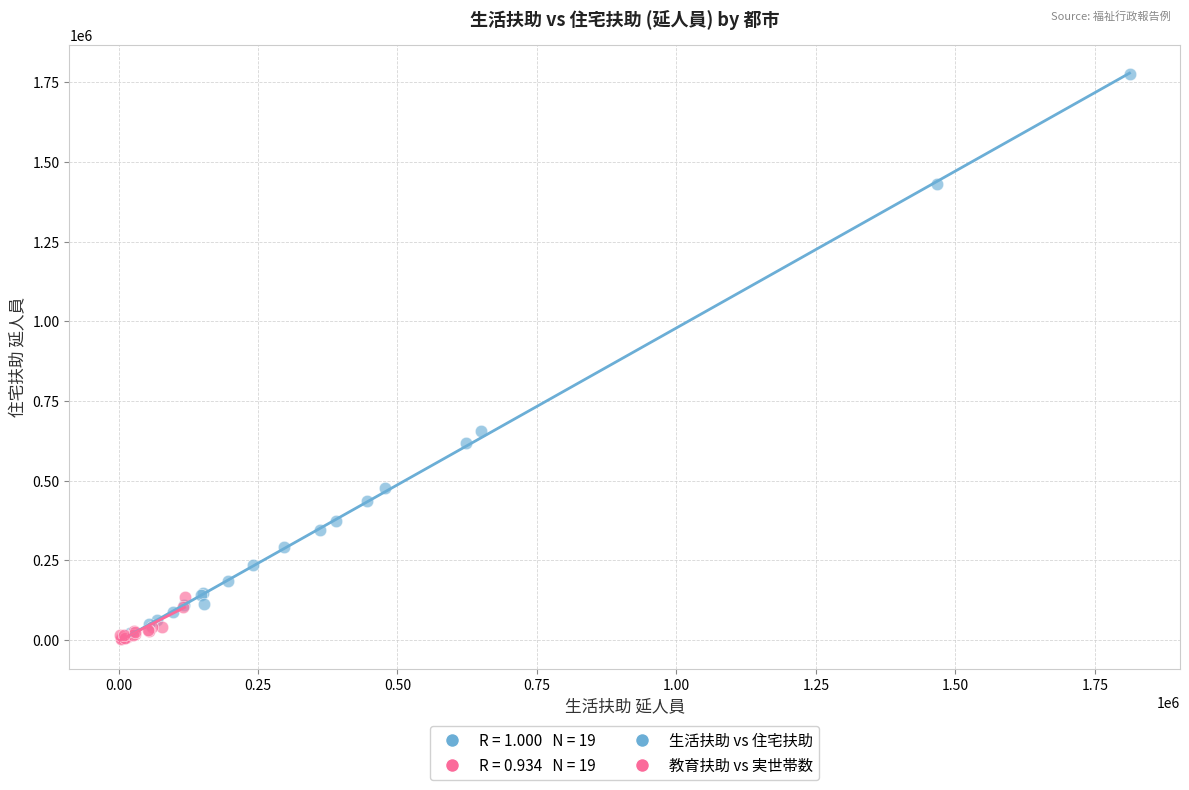

Which series reaches the maximum Y coordinate?

生活扶助 vs 住宅扶助